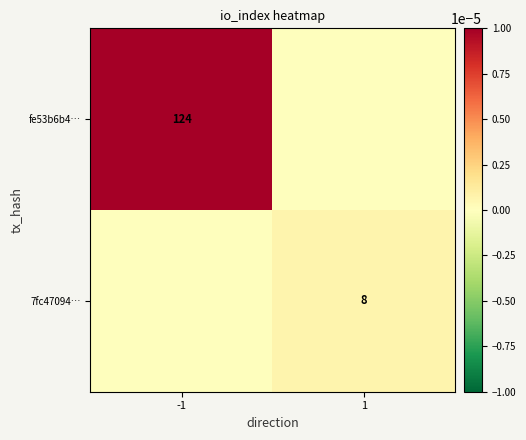

True or false: fe53b6b4… has a value of 62 at -1.

False